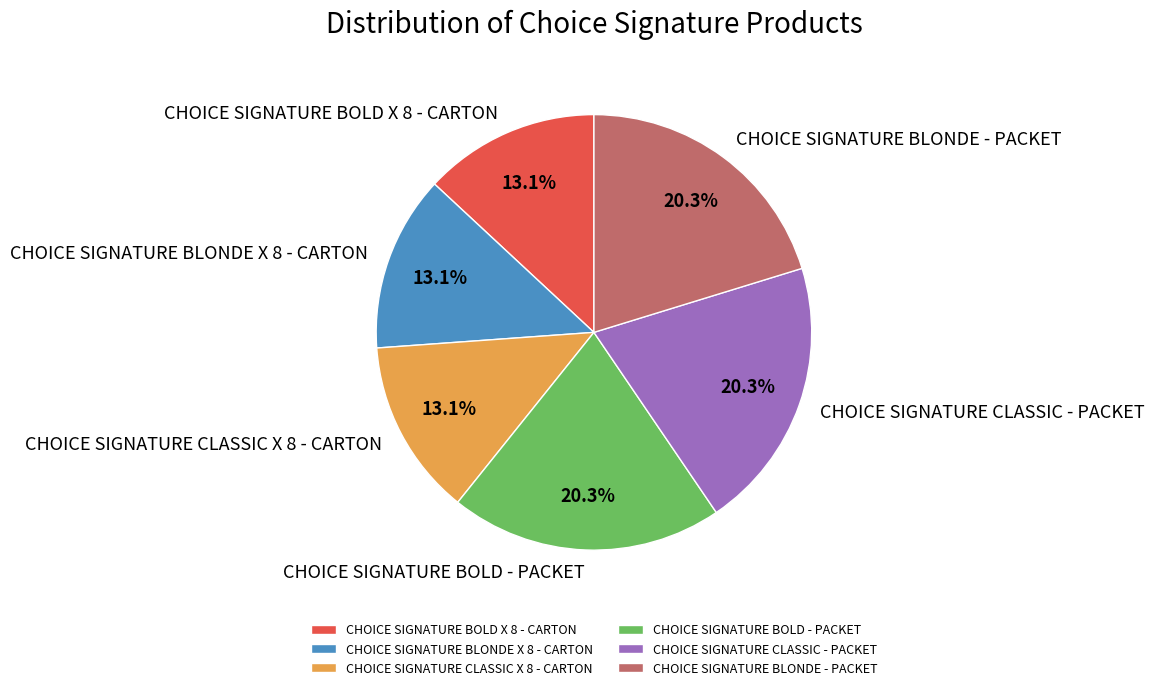

Approximately how many times larger is the value at CHOICE SIGNATURE BOLD - PACKET compared to CHOICE SIGNATURE BLONDE - PACKET?

1.0